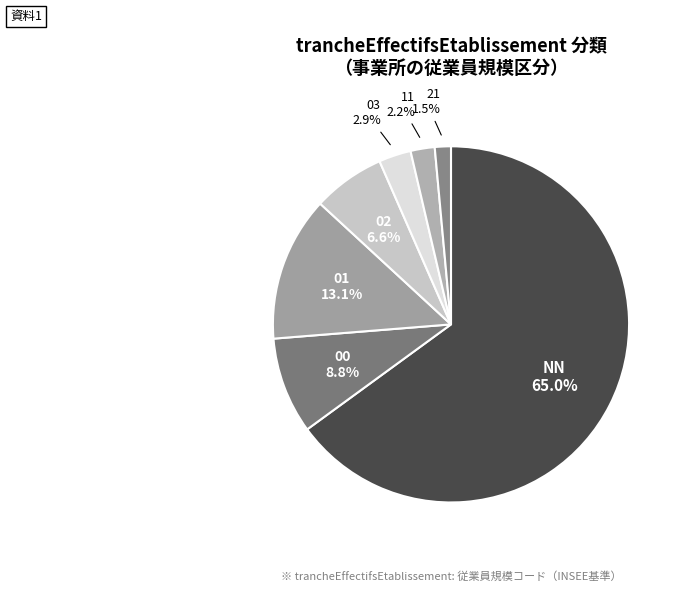

What is the majority slice?

NN